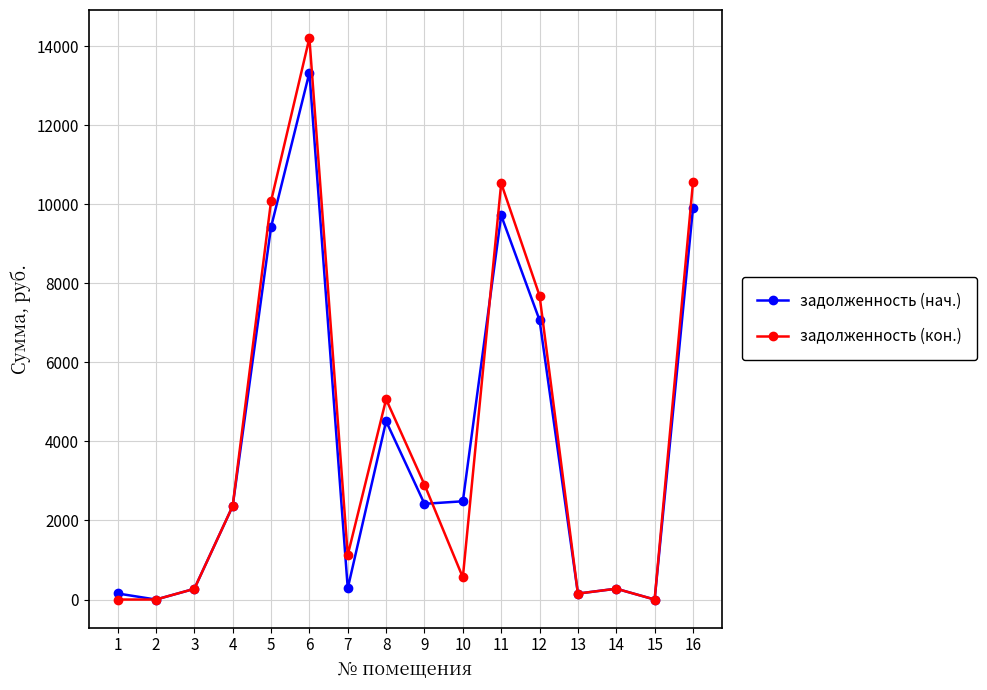

How many data points in задолженность (нач.) are above 2422?

8